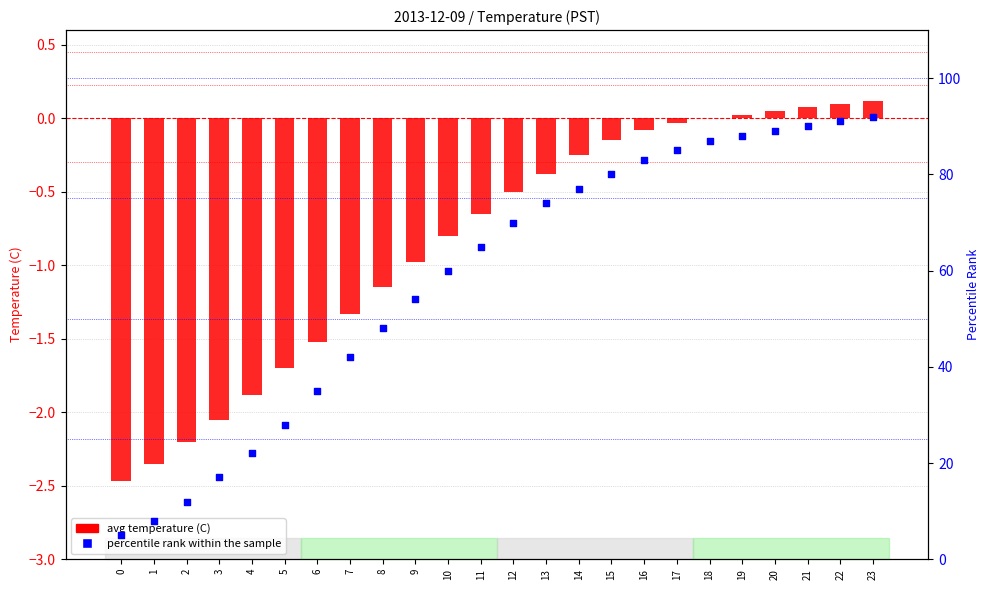

What are all the series names shown in the legend?

avg temperature (C), percentile rank within the sample